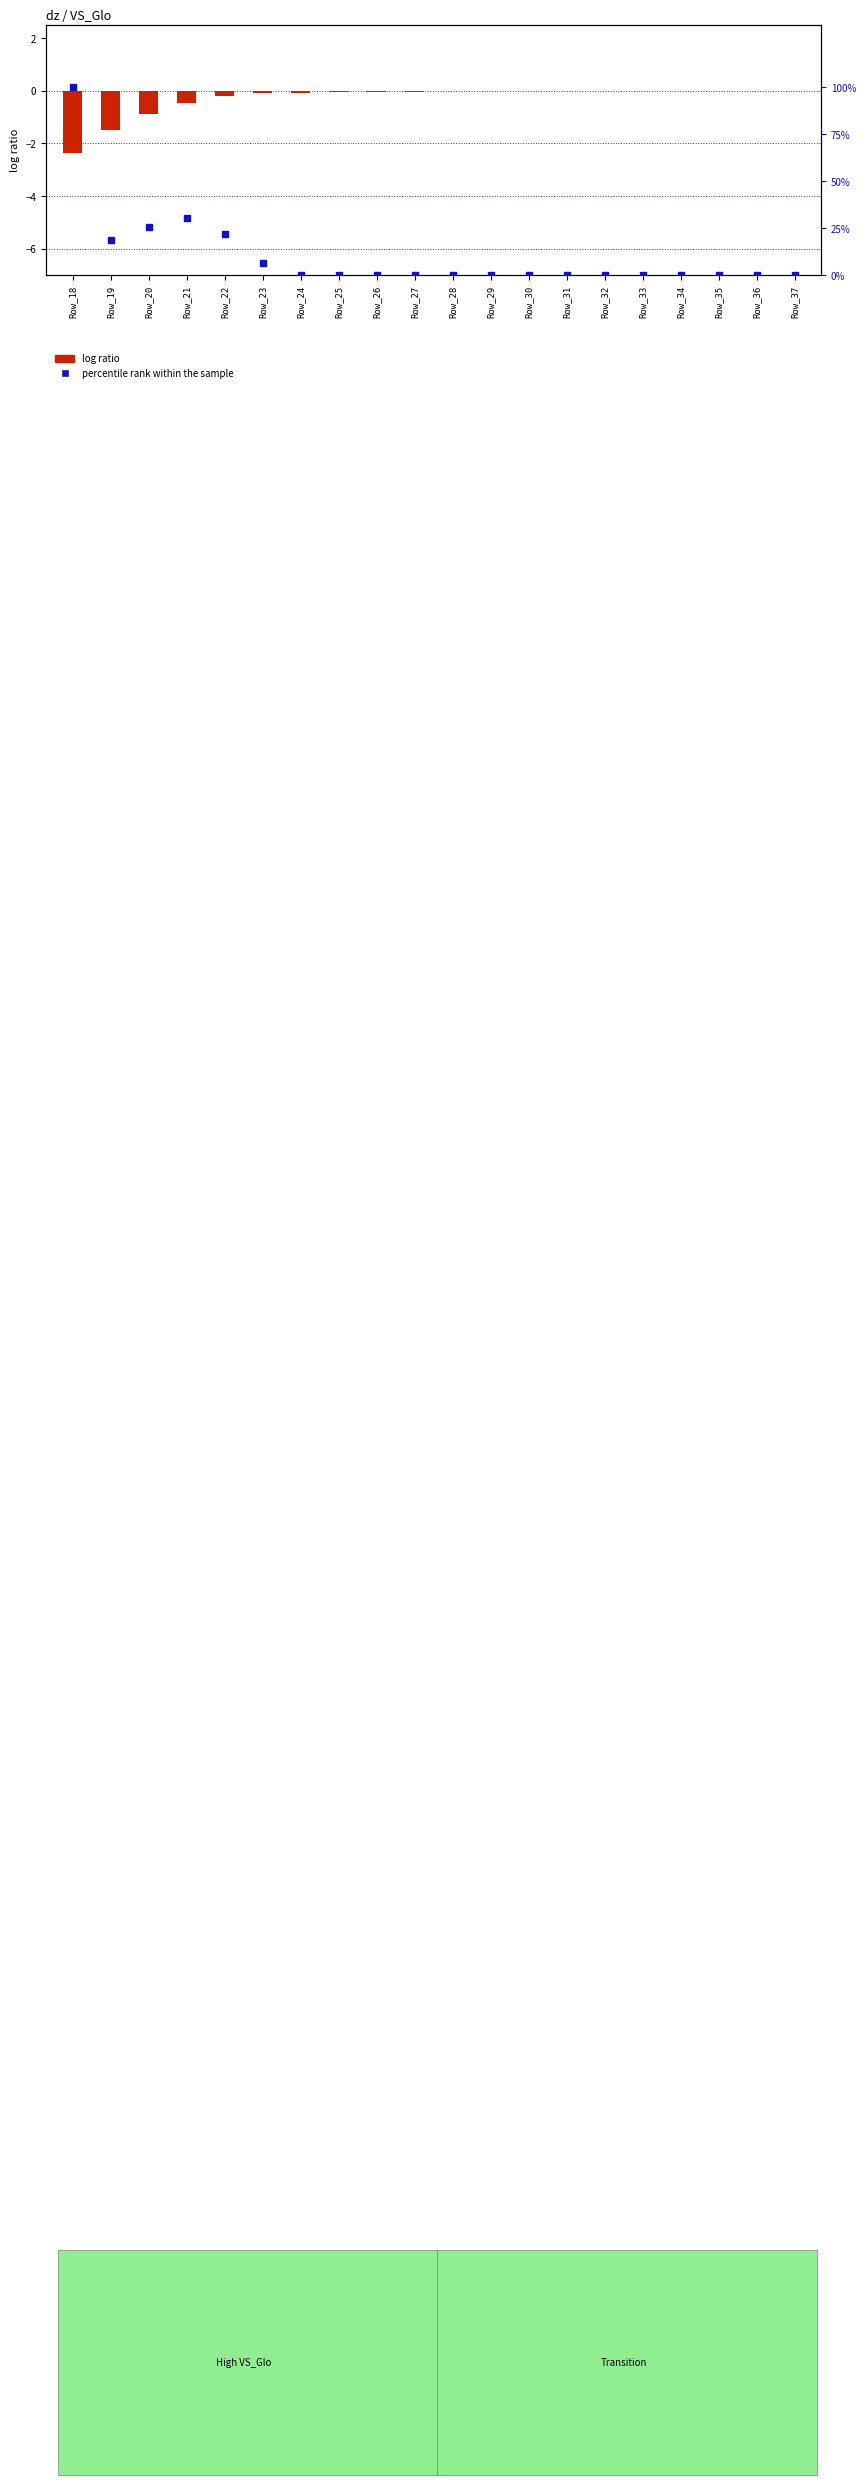

Which series reaches the maximum Y coordinate?

percentile rank within the sample